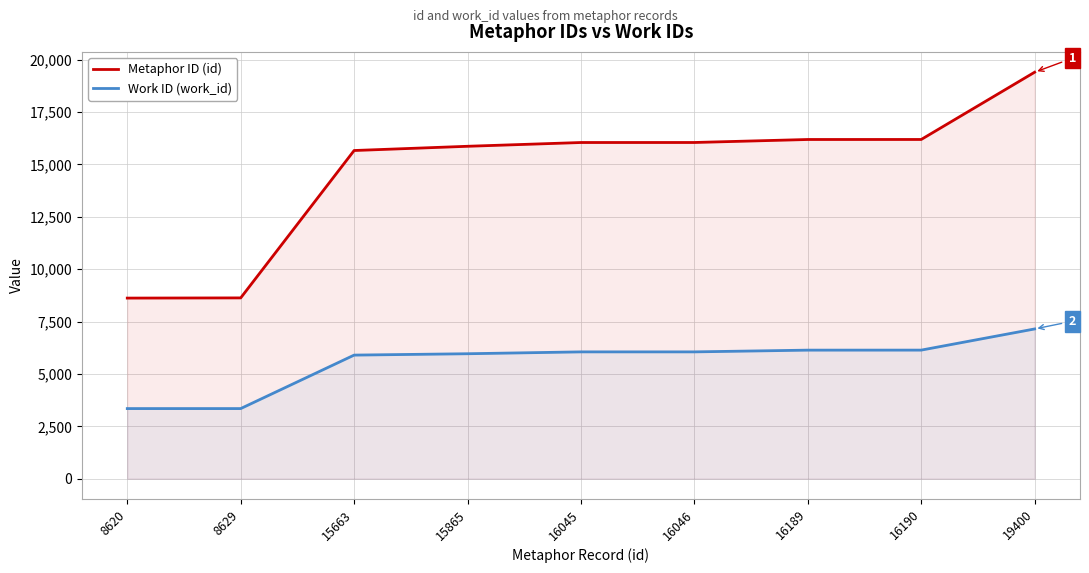

At which category does the chart reach its minimum across all series?

8620